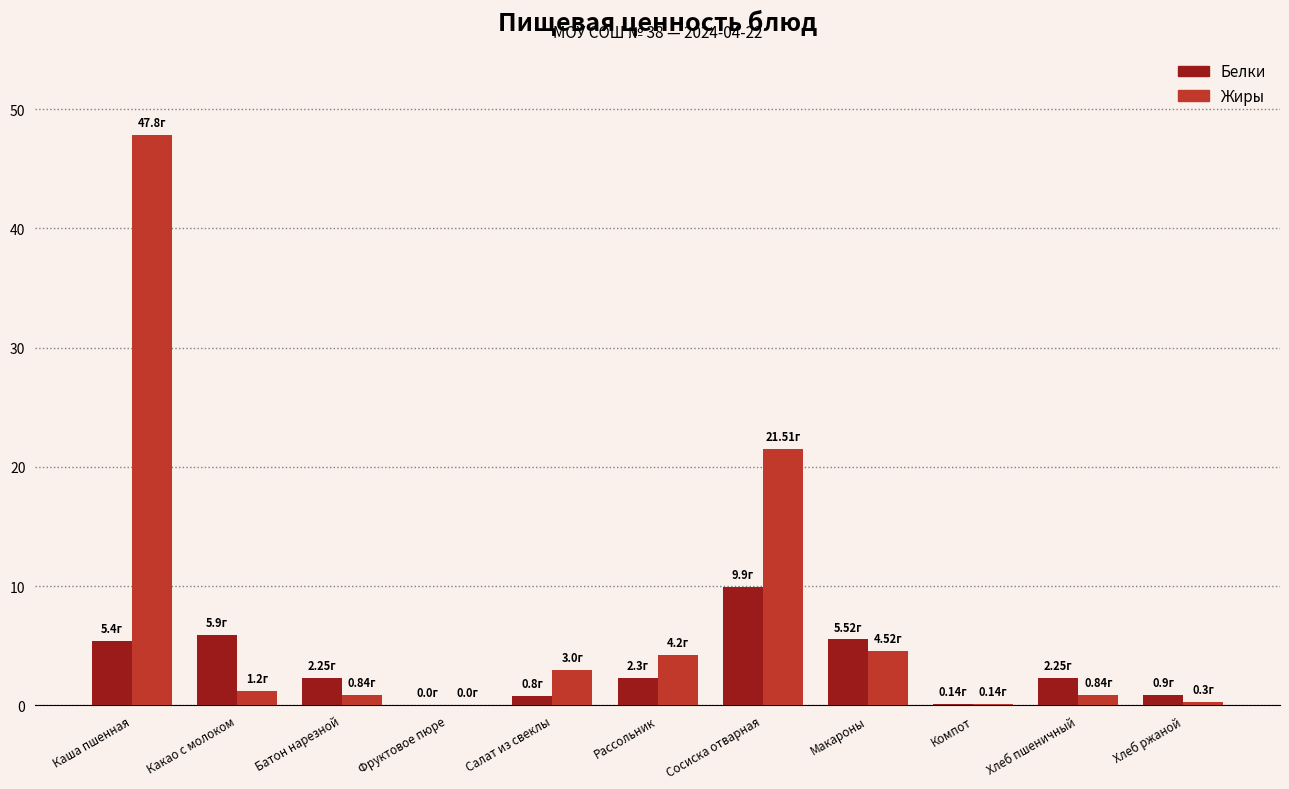

At which category does the chart reach its peak across all series?

Каша пшенная